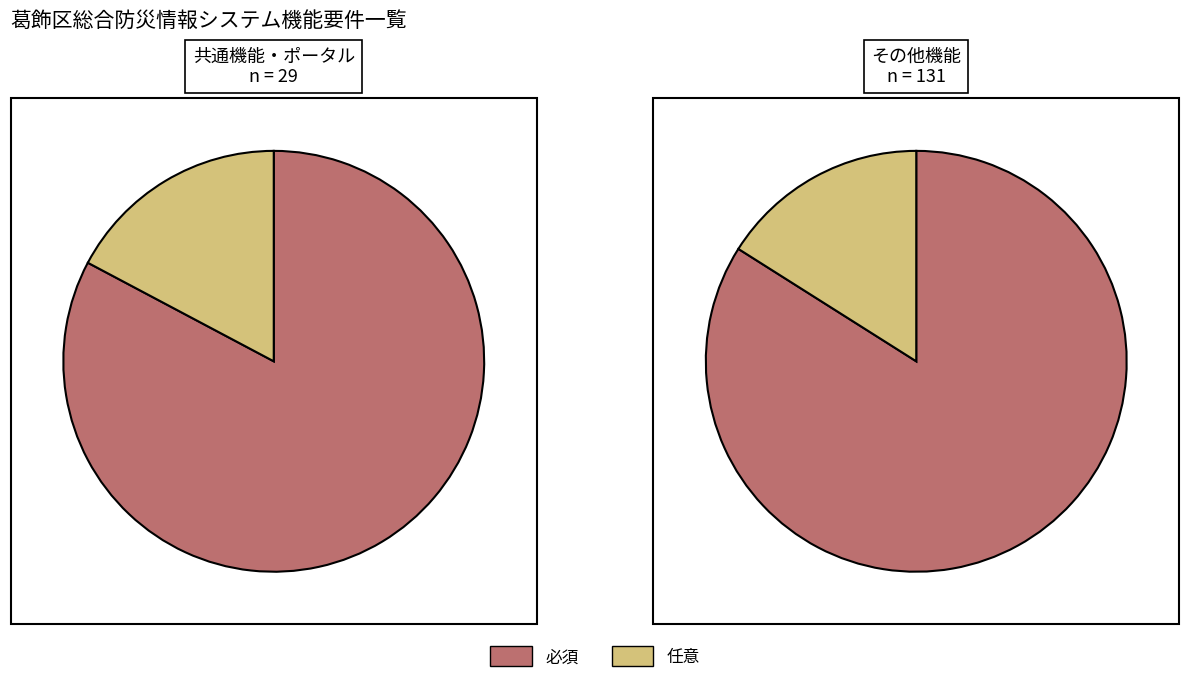

To the nearest percent, what is the combined percentage of 任意 and 必須?

100%